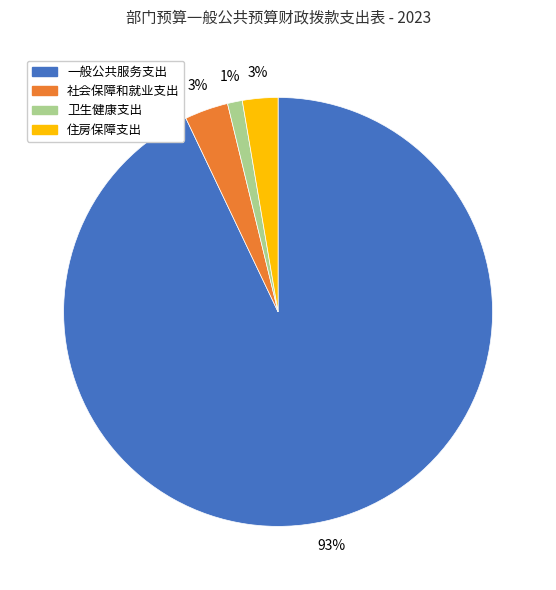

Does 住房保障支出 represent more than half of the total?

No